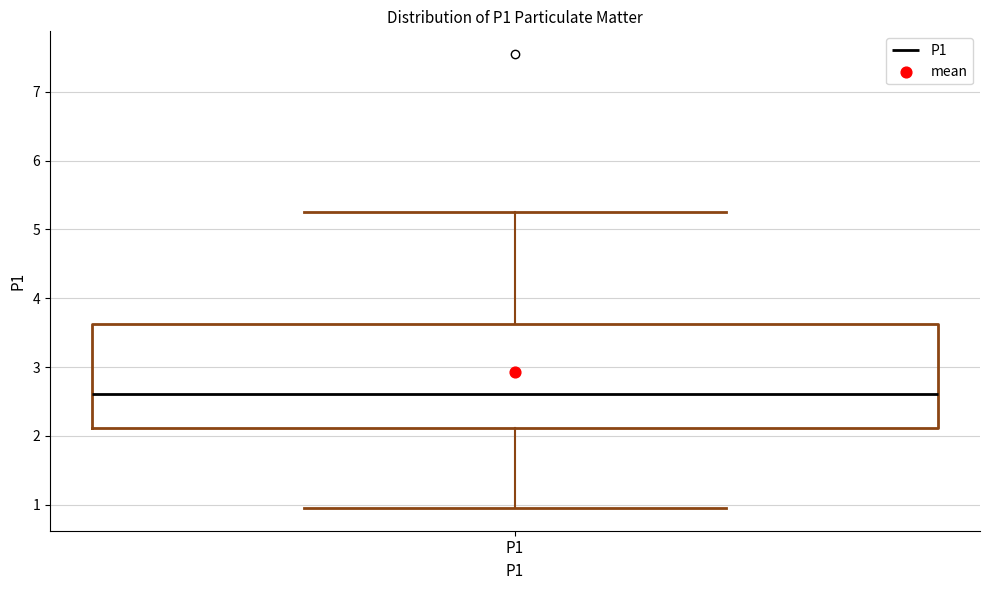

Read this box plot against the y-axis: the position of the median line, the range covered by the box, and the ends of both whiskers. The values are not printed on the chart, so give them approximately, as read against the axis.

median 2.6, box 2.1 to 3.6, whiskers 1.0 to 5.3